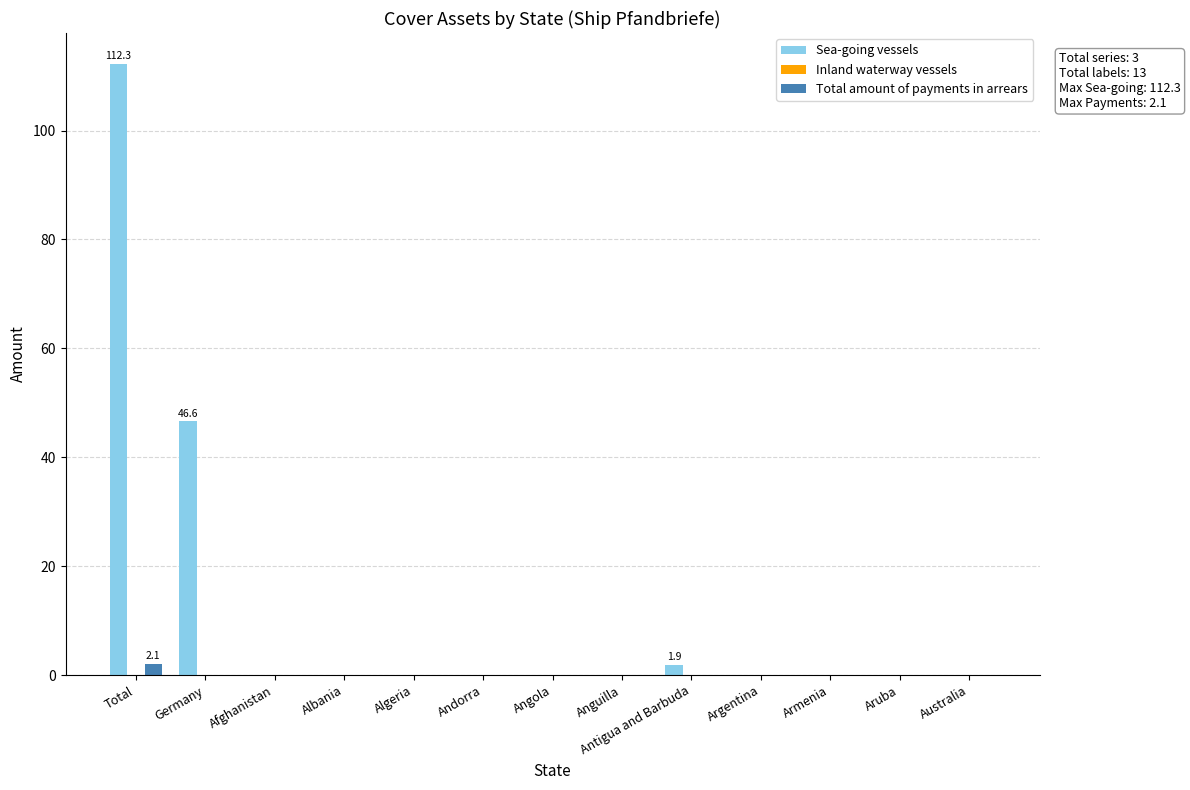

Which label corresponds to the largest value in the chart?

Total